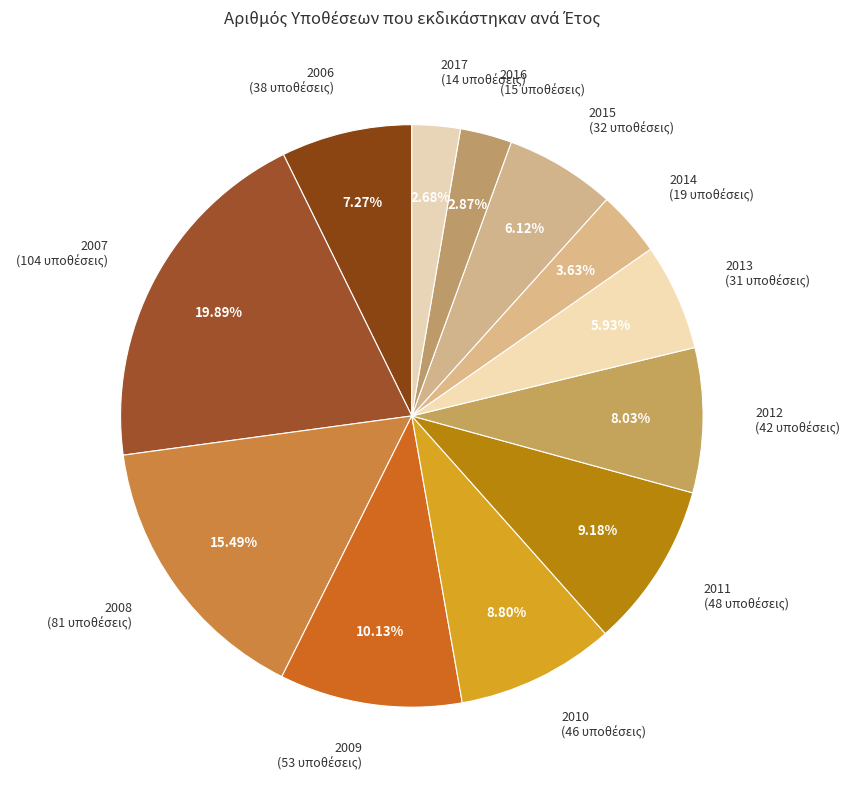

Does 2014 represent more than half of the total?

No